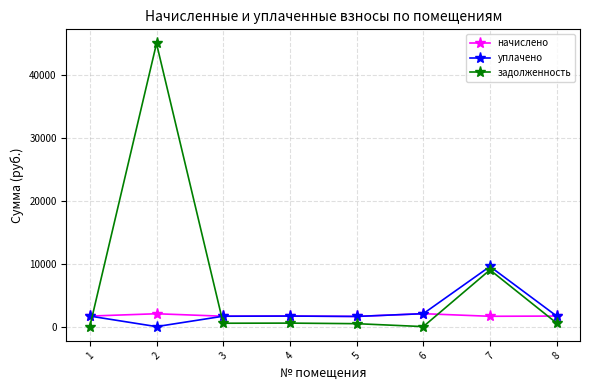

How many interior local valleys does the задолженность series have?

2